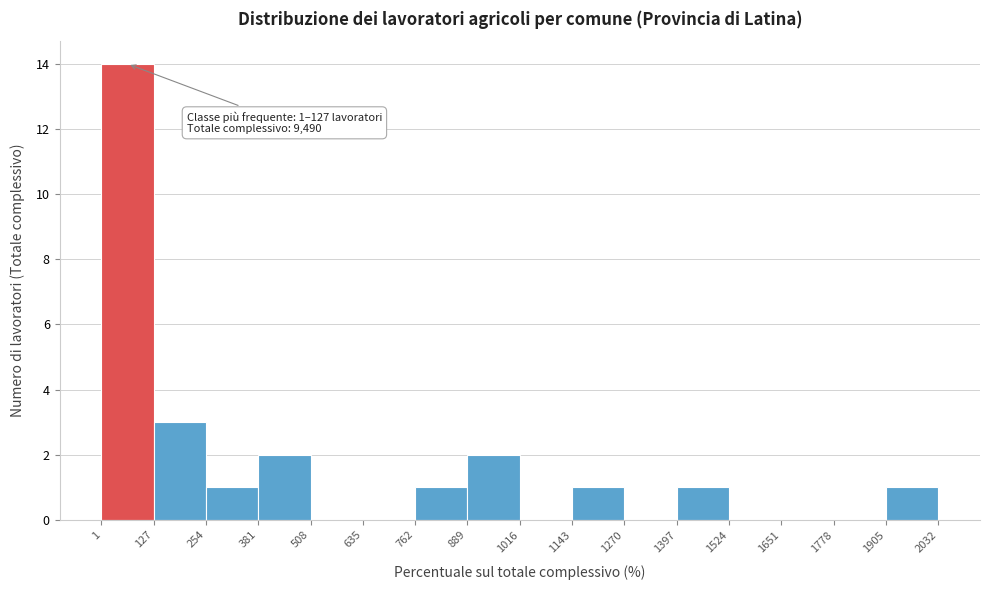

Which range on the x-axis has the tallest bar?

1 to 127